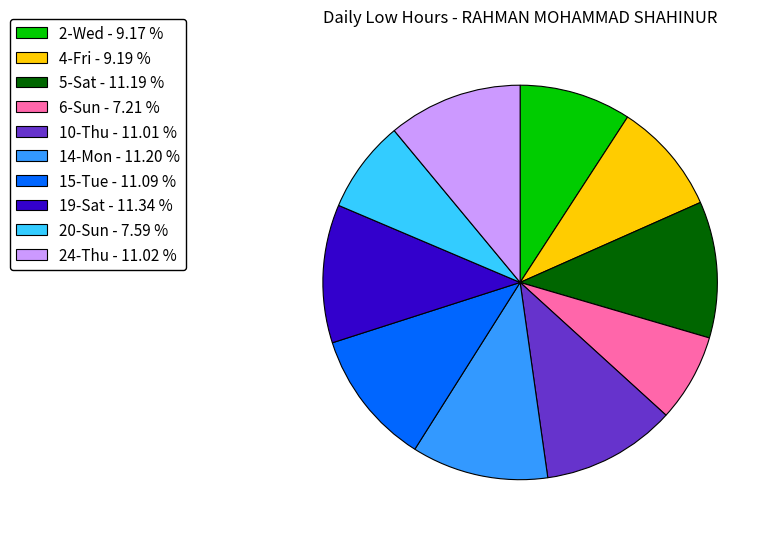

What is the ratio of the value at 10-Thu to the value at 14-Mon?

1.0